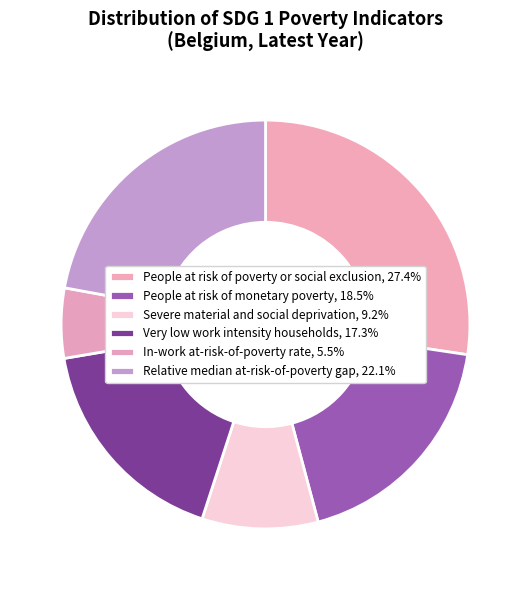

Is there any slice that represents more than half of the pie?

No